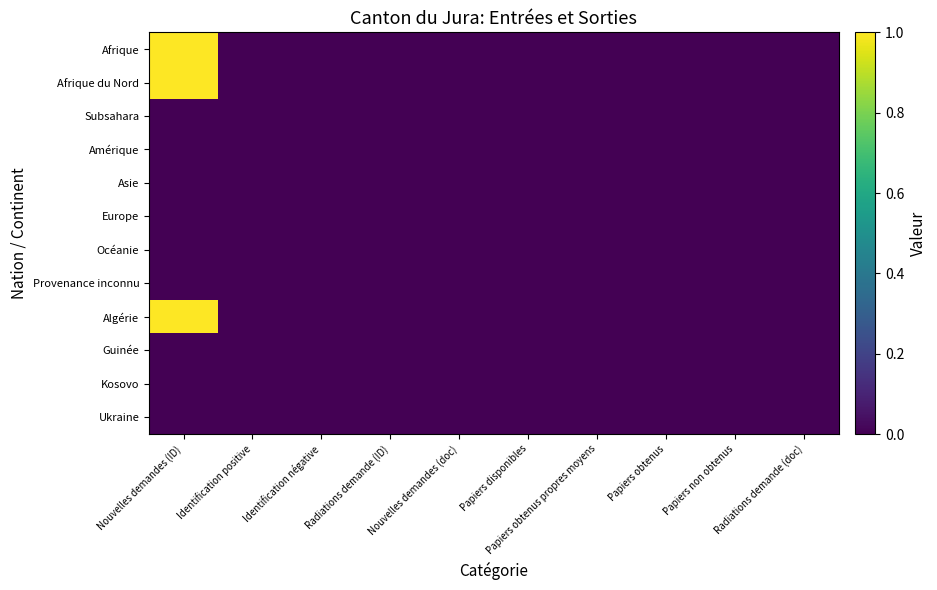

Reading left to right, transcribe all the data shown in this chart.

Afrique: Nouvelles demandes (ID)=1	Identification positive=0	Identification négative=0	Radiations demande (ID)=0	Nouvelles demandes (doc)=0	Papiers disponibles=0	Papiers obtenus propres moyens=0	Papiers obtenus=0	Papiers non obtenus=0	Radiations demande (doc)=0
Afrique du Nord: Nouvelles demandes (ID)=1	Identification positive=0	Identification négative=0	Radiations demande (ID)=0	Nouvelles demandes (doc)=0	Papiers disponibles=0	Papiers obtenus propres moyens=0	Papiers obtenus=0	Papiers non obtenus=0	Radiations demande (doc)=0
Subsahara: Nouvelles demandes (ID)=0	Identification positive=0	Identification négative=0	Radiations demande (ID)=0	Nouvelles demandes (doc)=0	Papiers disponibles=0	Papiers obtenus propres moyens=0	Papiers obtenus=0	Papiers non obtenus=0	Radiations demande (doc)=0
Amérique: Nouvelles demandes (ID)=0	Identification positive=0	Identification négative=0	Radiations demande (ID)=0	Nouvelles demandes (doc)=0	Papiers disponibles=0	Papiers obtenus propres moyens=0	Papiers obtenus=0	Papiers non obtenus=0	Radiations demande (doc)=0
Asie: Nouvelles demandes (ID)=0	Identification positive=0	Identification négative=0	Radiations demande (ID)=0	Nouvelles demandes (doc)=0	Papiers disponibles=0	Papiers obtenus propres moyens=0	Papiers obtenus=0	Papiers non obtenus=0	Radiations demande (doc)=0
Europe: Nouvelles demandes (ID)=0	Identification positive=0	Identification négative=0	Radiations demande (ID)=0	Nouvelles demandes (doc)=0	Papiers disponibles=0	Papiers obtenus propres moyens=0	Papiers obtenus=0	Papiers non obtenus=0	Radiations demande (doc)=0
Océanie: Nouvelles demandes (ID)=0	Identification positive=0	Identification négative=0	Radiations demande (ID)=0	Nouvelles demandes (doc)=0	Papiers disponibles=0	Papiers obtenus propres moyens=0	Papiers obtenus=0	Papiers non obtenus=0	Radiations demande (doc)=0
Provenance inconnu: Nouvelles demandes (ID)=0	Identification positive=0	Identification négative=0	Radiations demande (ID)=0	Nouvelles demandes (doc)=0	Papiers disponibles=0	Papiers obtenus propres moyens=0	Papiers obtenus=0	Papiers non obtenus=0	Radiations demande (doc)=0
Algérie: Nouvelles demandes (ID)=1	Identification positive=0	Identification négative=0	Radiations demande (ID)=0	Nouvelles demandes (doc)=0	Papiers disponibles=0	Papiers obtenus propres moyens=0	Papiers obtenus=0	Papiers non obtenus=0	Radiations demande (doc)=0
Guinée: Nouvelles demandes (ID)=0	Identification positive=0	Identification négative=0	Radiations demande (ID)=0	Nouvelles demandes (doc)=0	Papiers disponibles=0	Papiers obtenus propres moyens=0	Papiers obtenus=0	Papiers non obtenus=0	Radiations demande (doc)=0
Kosovo: Nouvelles demandes (ID)=0	Identification positive=0	Identification négative=0	Radiations demande (ID)=0	Nouvelles demandes (doc)=0	Papiers disponibles=0	Papiers obtenus propres moyens=0	Papiers obtenus=0	Papiers non obtenus=0	Radiations demande (doc)=0
Ukraine: Nouvelles demandes (ID)=0	Identification positive=0	Identification négative=0	Radiations demande (ID)=0	Nouvelles demandes (doc)=0	Papiers disponibles=0	Papiers obtenus propres moyens=0	Papiers obtenus=0	Papiers non obtenus=0	Radiations demande (doc)=0